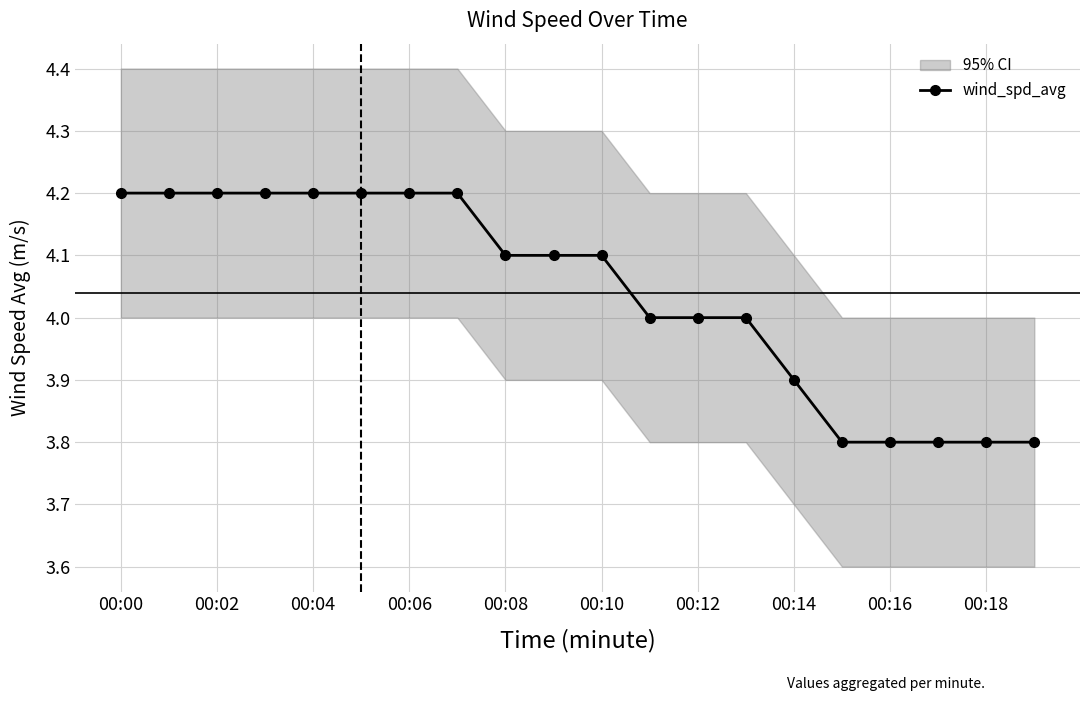

How many values are between 3 and 4?

9